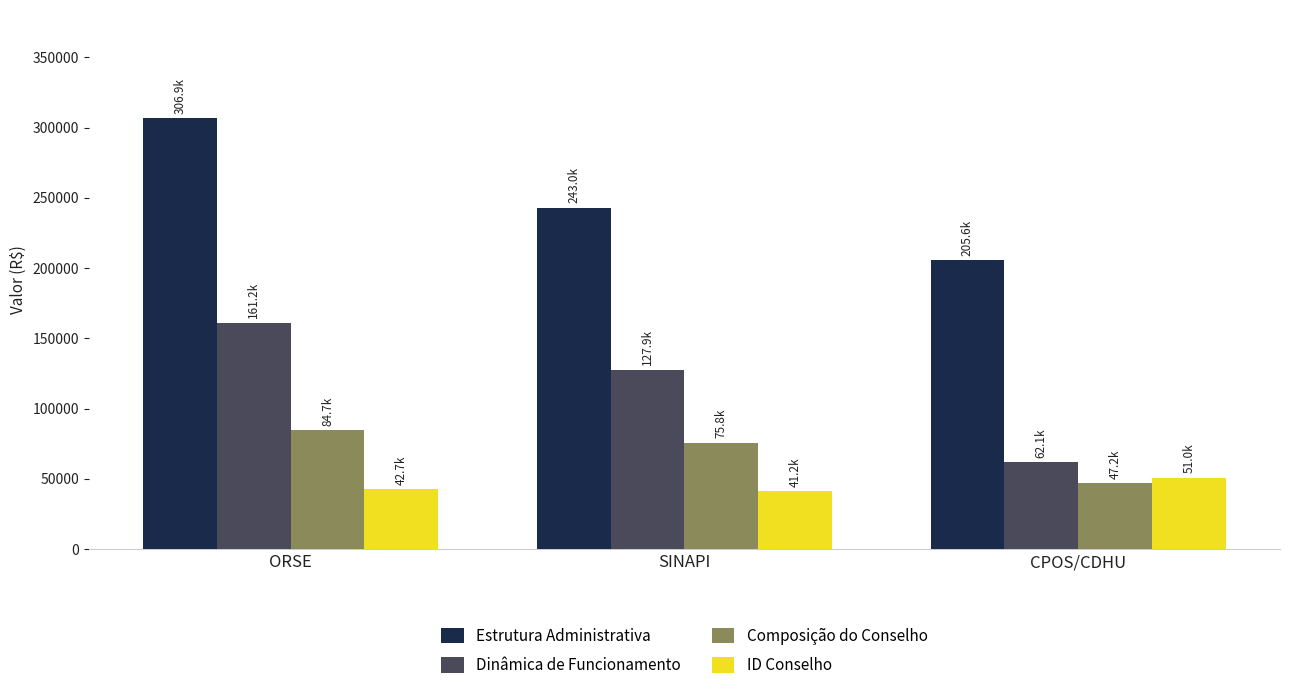

What position from the left is CPOS/CDHU?

3